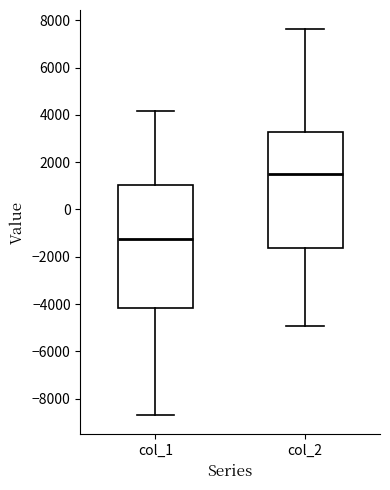

Reading left to right, transcribe this box plot: for each box, give where its median line is, the range the box spans, and where its two whiskers end, as read against the y-axis. The values are not printed on the chart, so give them approximately, as read against the axis.

col_1: median -1200, box -4200 to 1000, whiskers -8600 to 4200
col_2: median 1400, box -1600 to 3200, whiskers -5000 to 7600